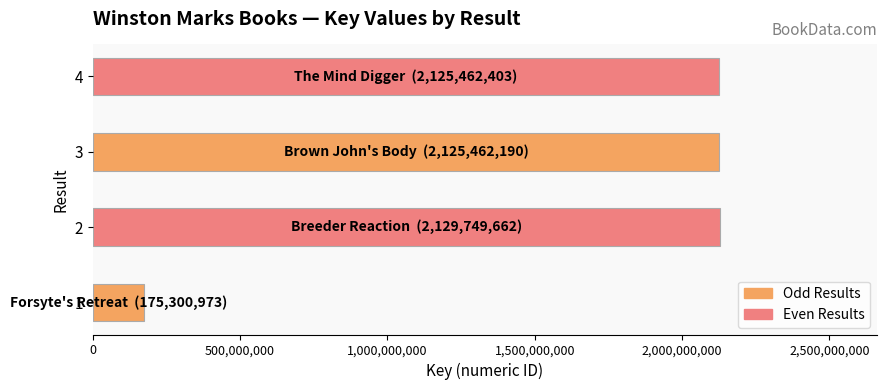

Where is the data nearest to the value 1152525317?

3